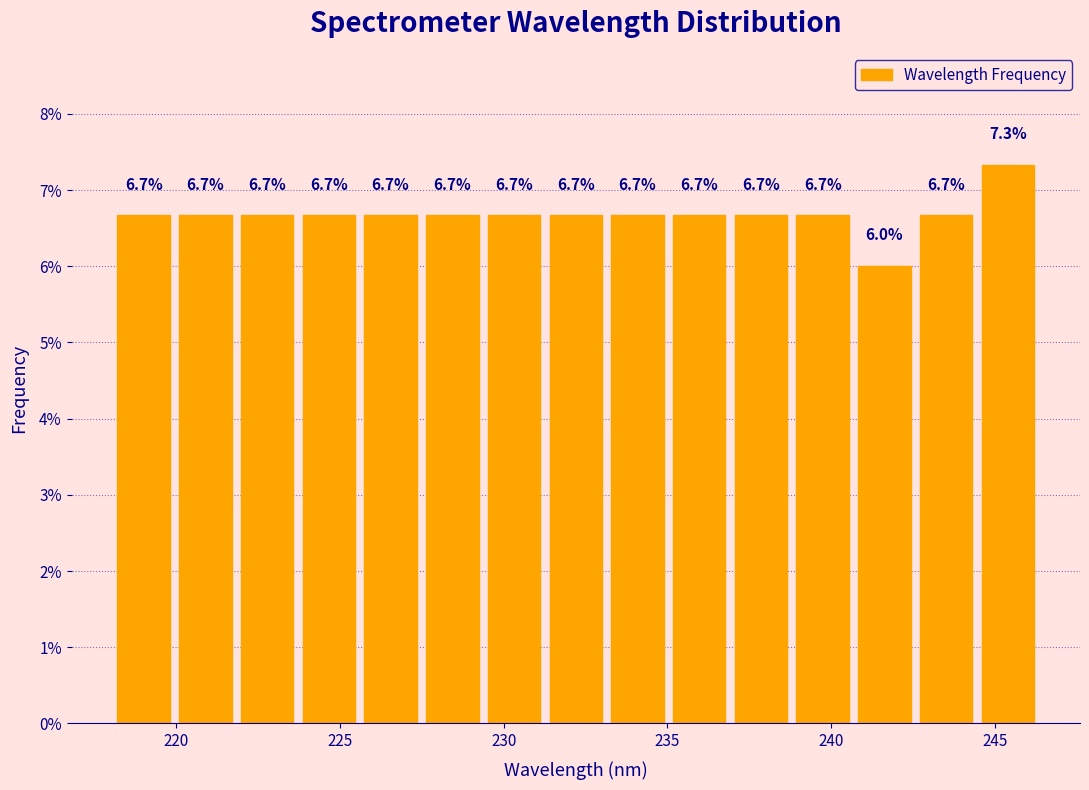

Around what value on the x-axis is the tallest bar? Give the approximate position of its centre, as read against the axis.

245.5